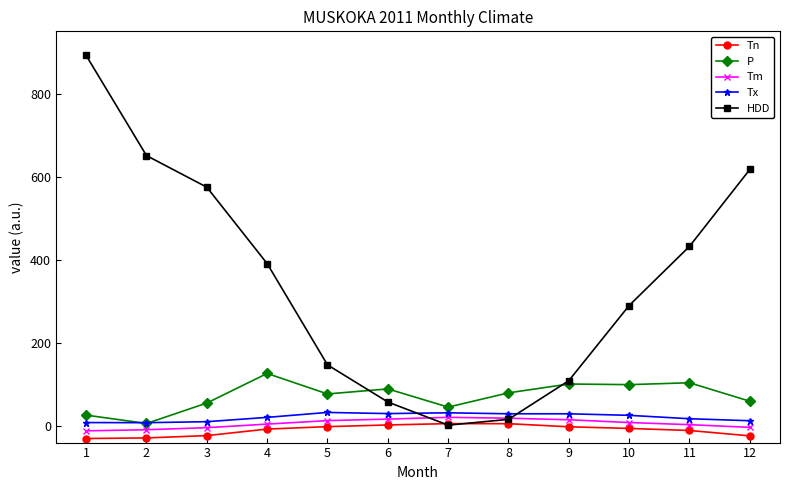

How many values in the HDD series exceed 390?

6